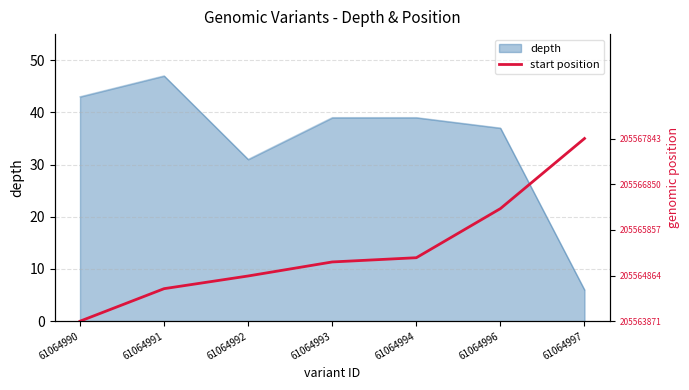

True or false: the data shows 8.8 at 61064991.

False